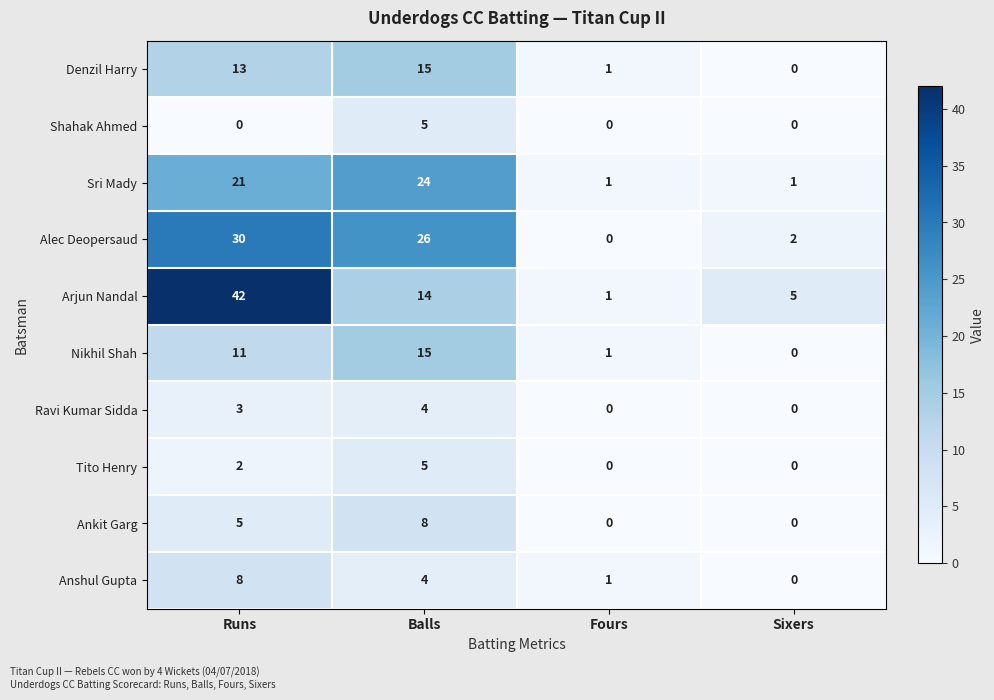

Which series has the largest range (max minus min)?

Arjun Nandal